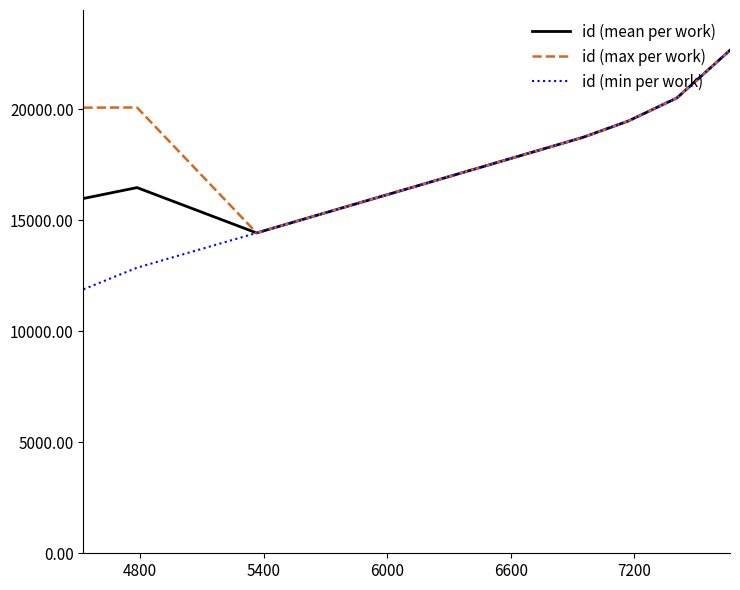

Rank the series by their average value, from lowest to highest.

id (min per work), id (mean per work), id (max per work)